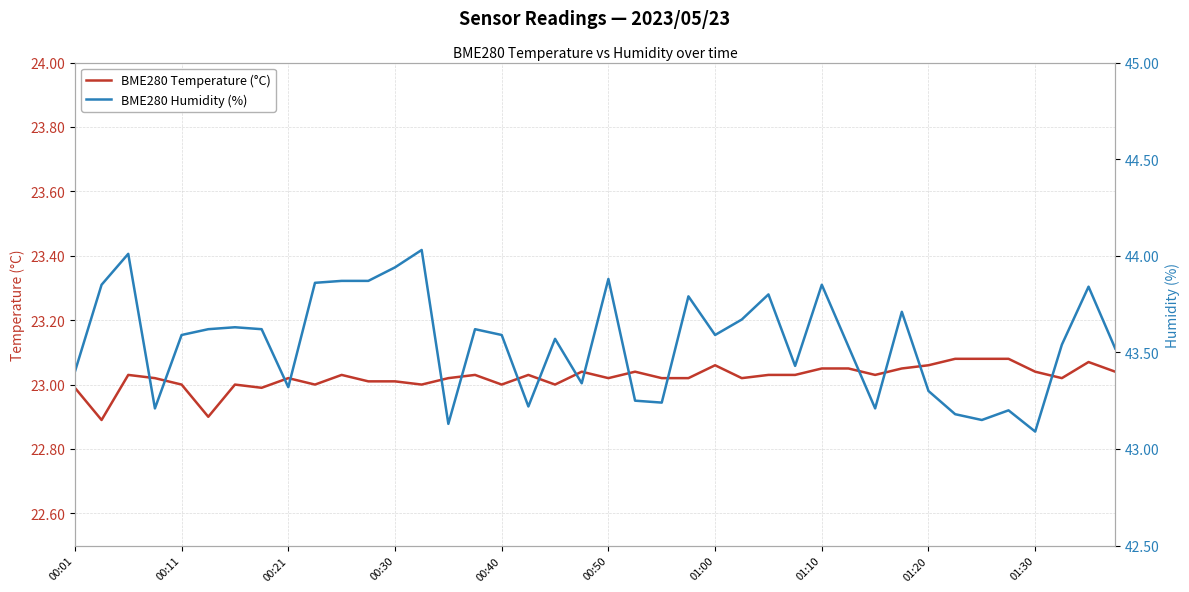

What is the average value of the BME280 Temperature (°C) series?

23.0